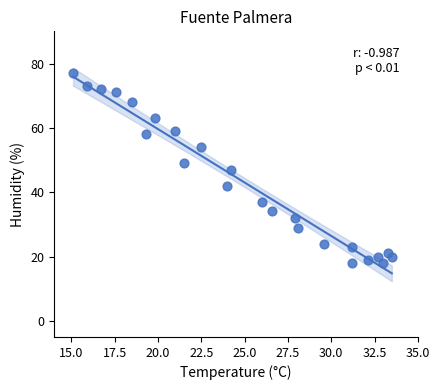

What is the range of Y values (max minus min)?

59